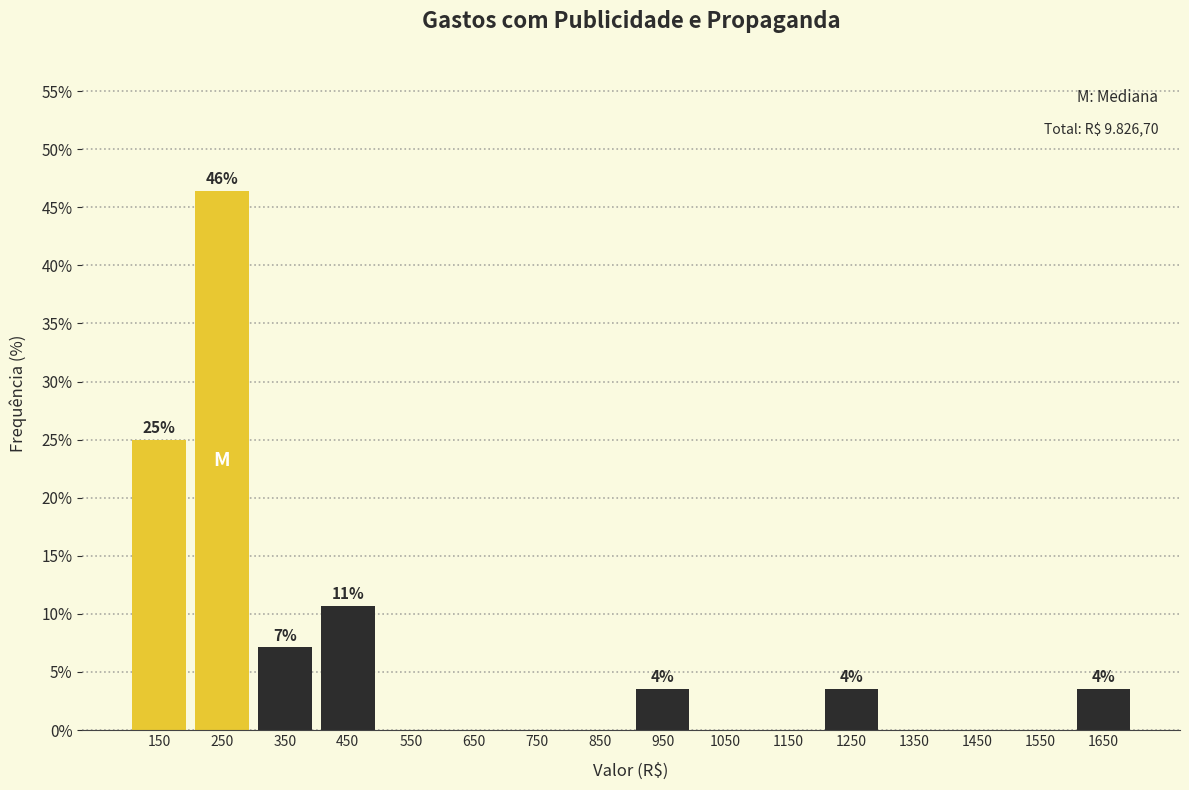

Which range on the x-axis has the tallest bar?

200 to 300